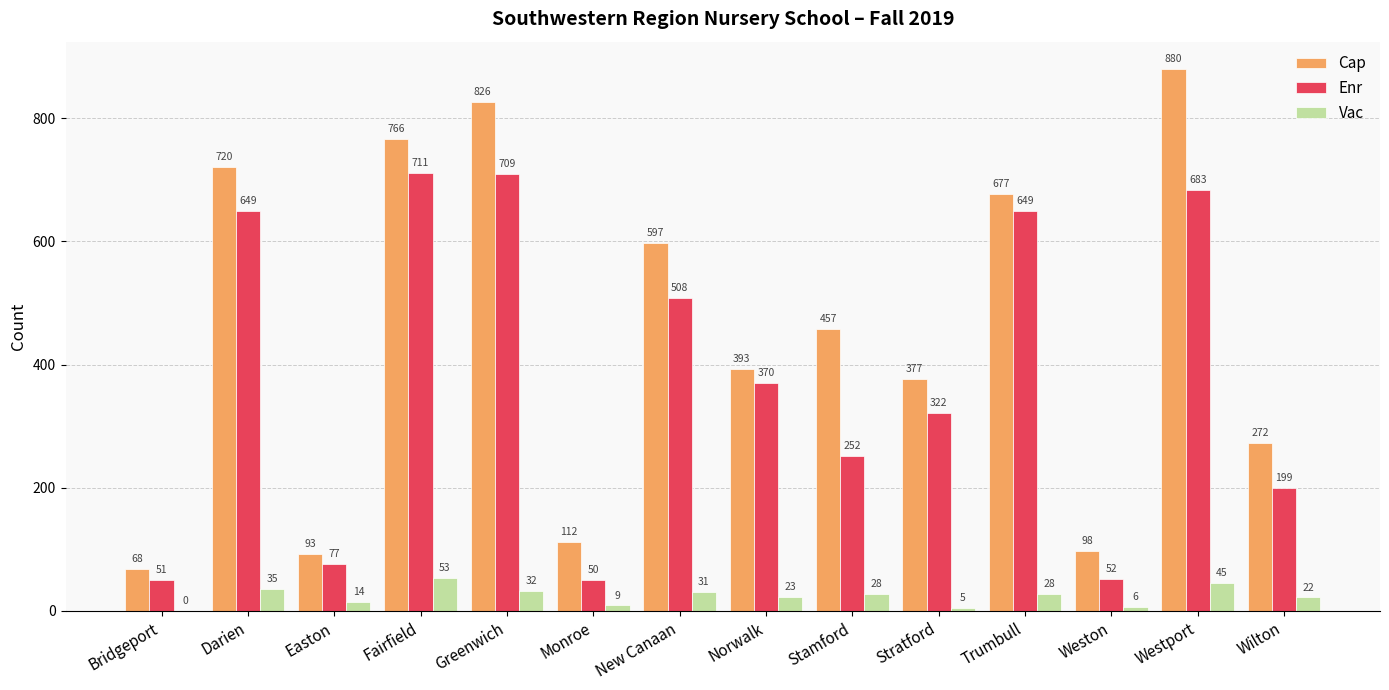

What value does the Vac series have at Norwalk, to the nearest 5?

25